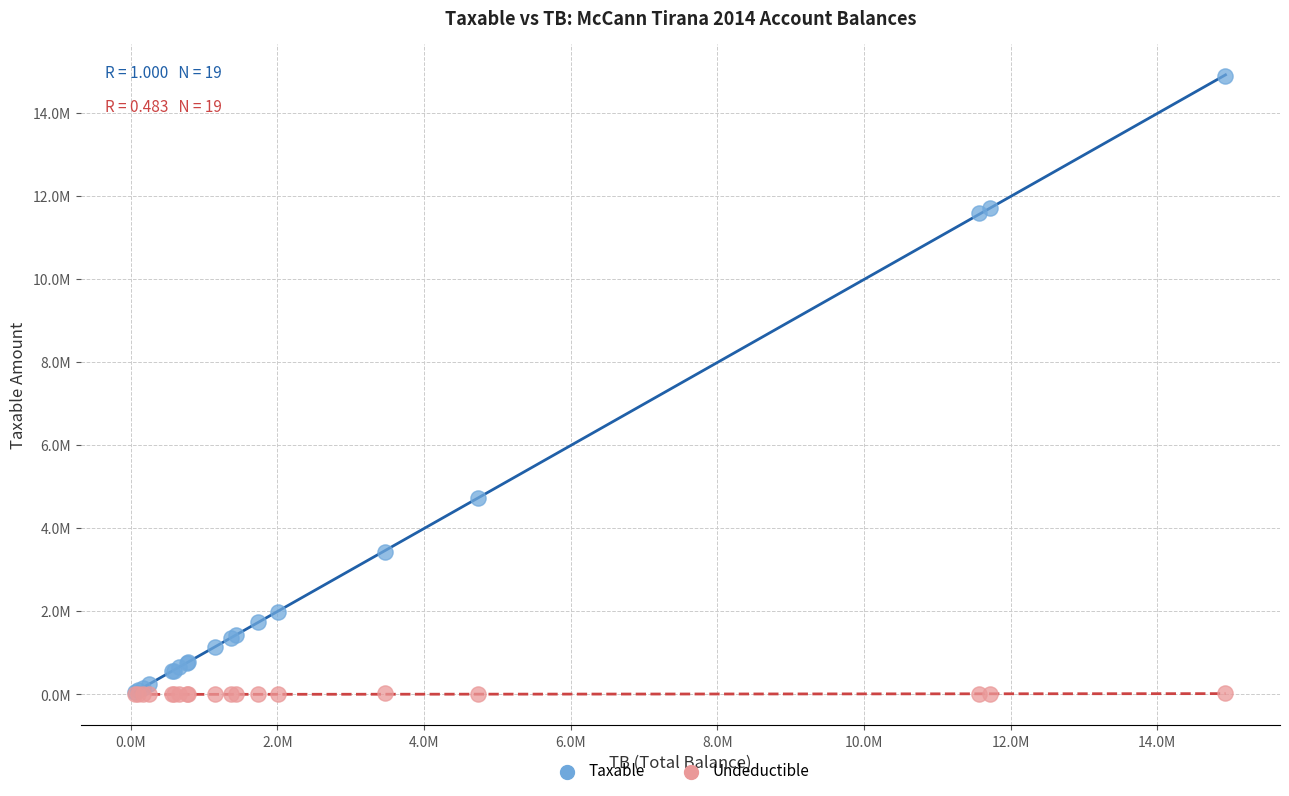

Which series has the largest Y range (max minus min)?

Taxable